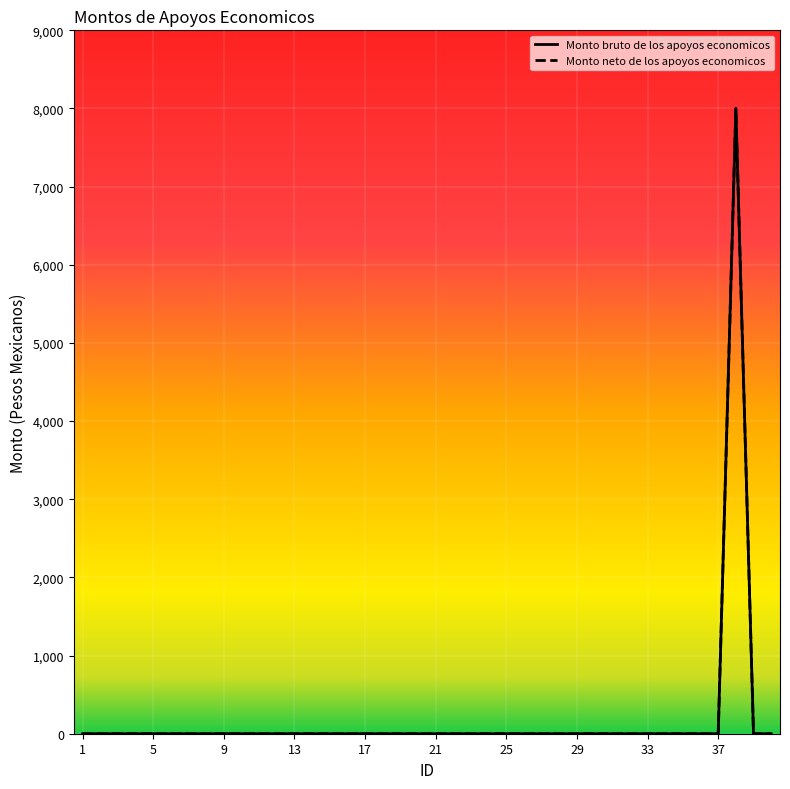

Which series has the largest total across all categories?

Monto bruto de los apoyos economicos